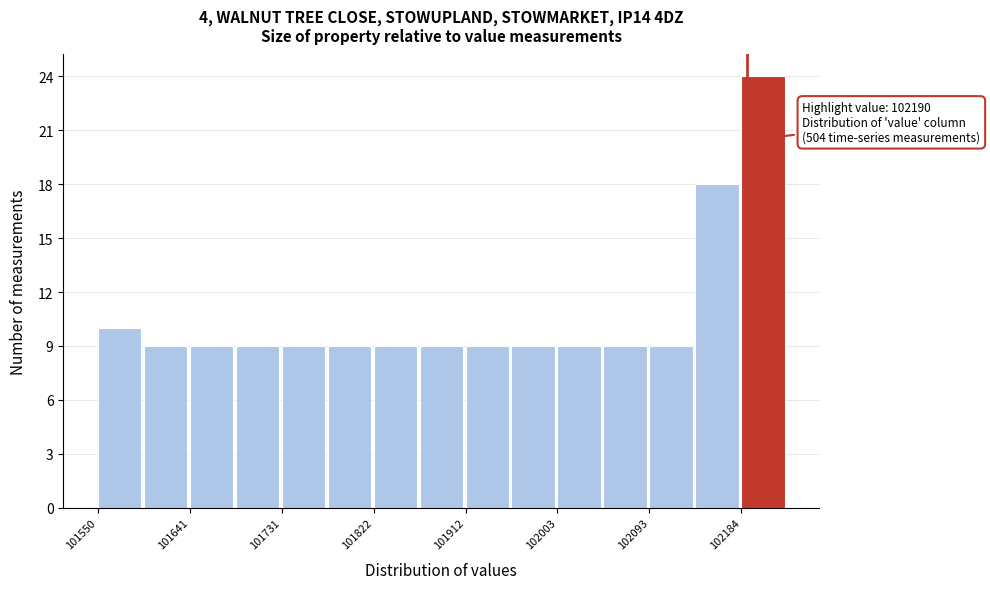

Over which range of the x-axis is the bar tallest?

102180 to 102230